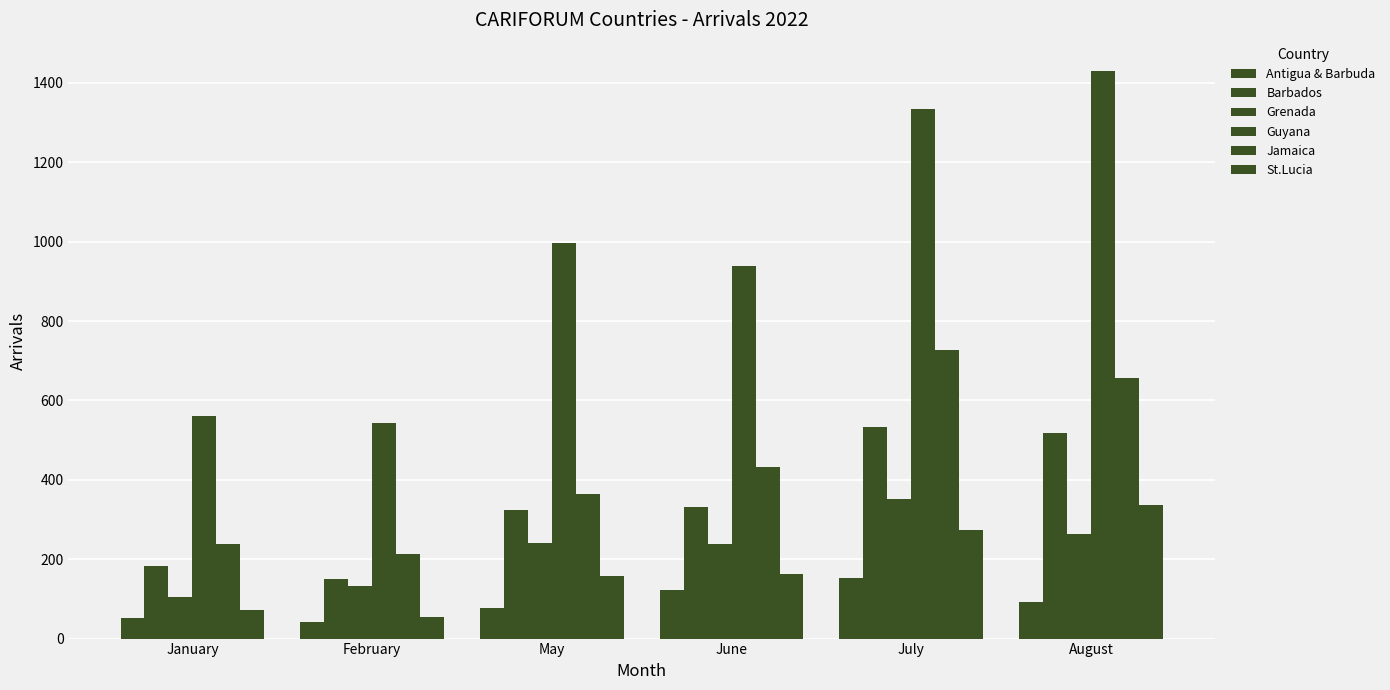

What is the maximum value for St.Lucia?

336